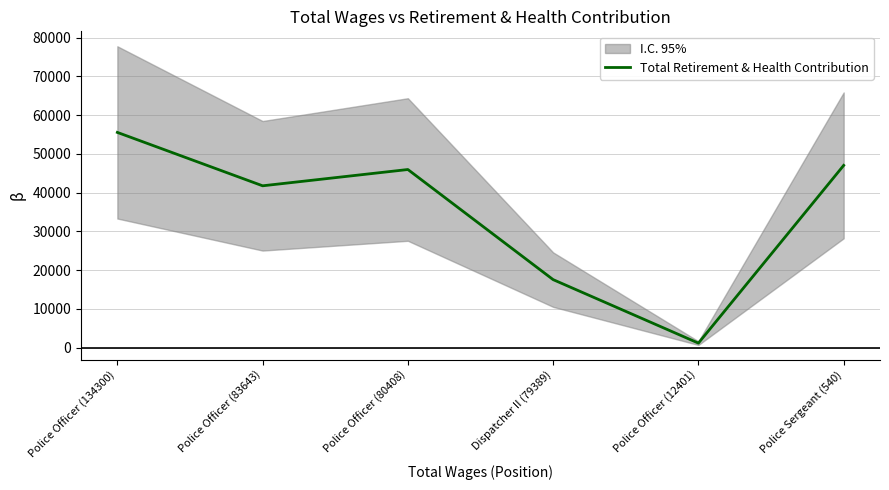

How many data points are less than 45964?

3